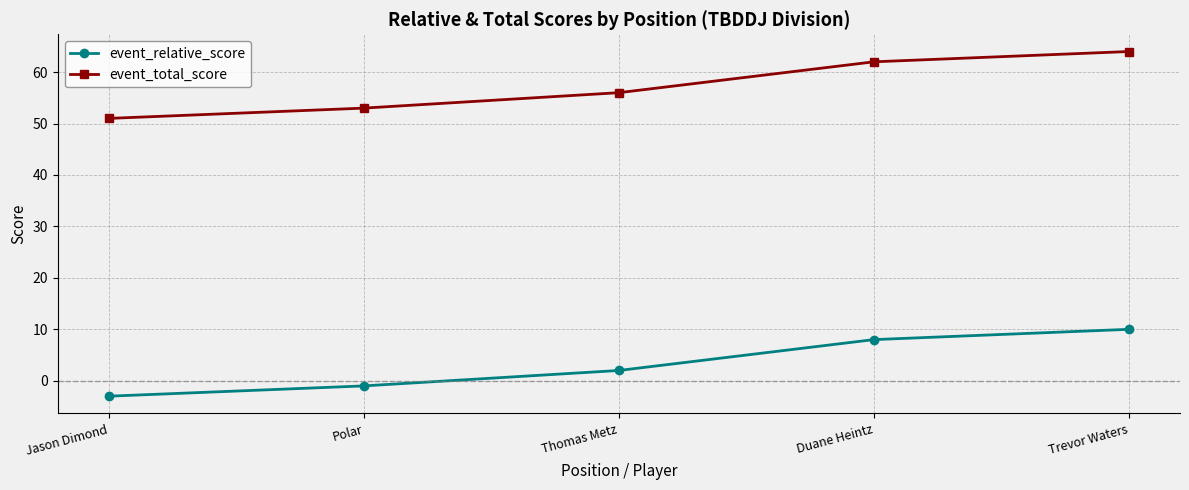

True or false: event_relative_score and event_total_score intersect in this chart.

False